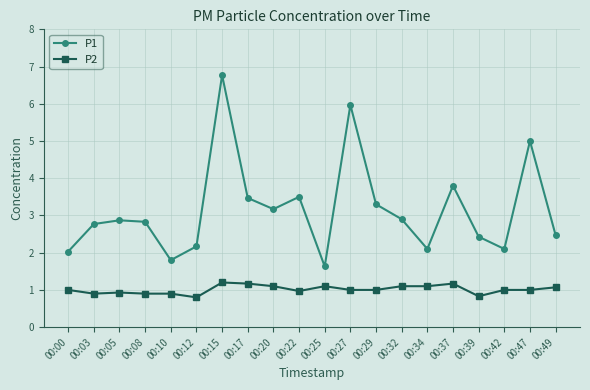

How many series are shown in this chart?

2